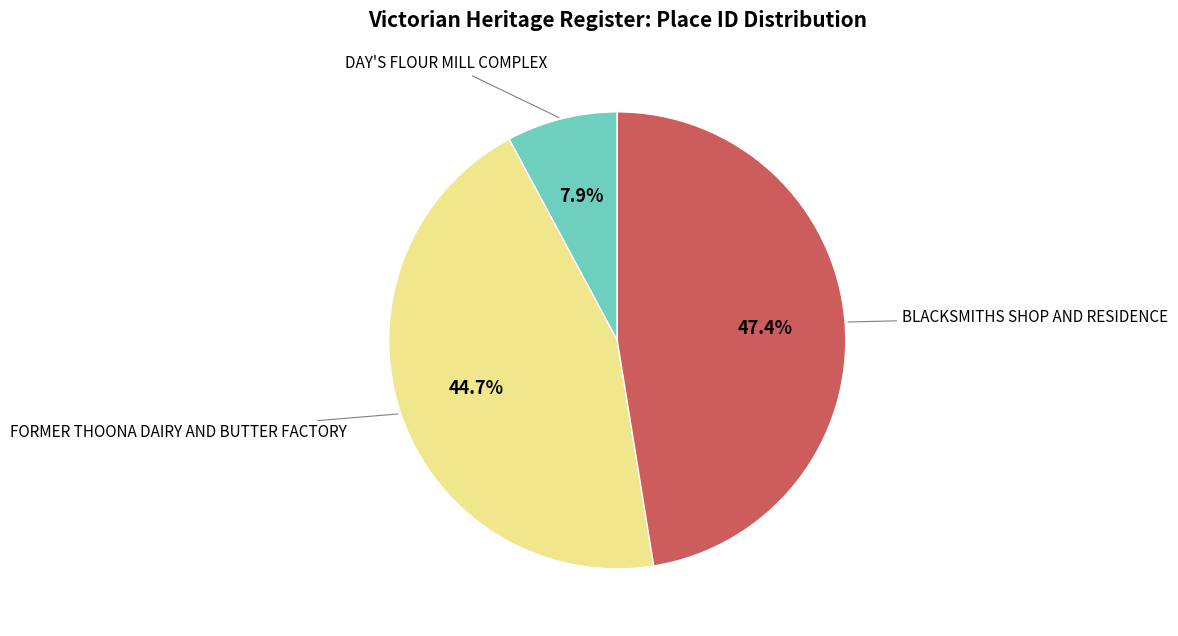

Is there a majority slice in this chart?

No